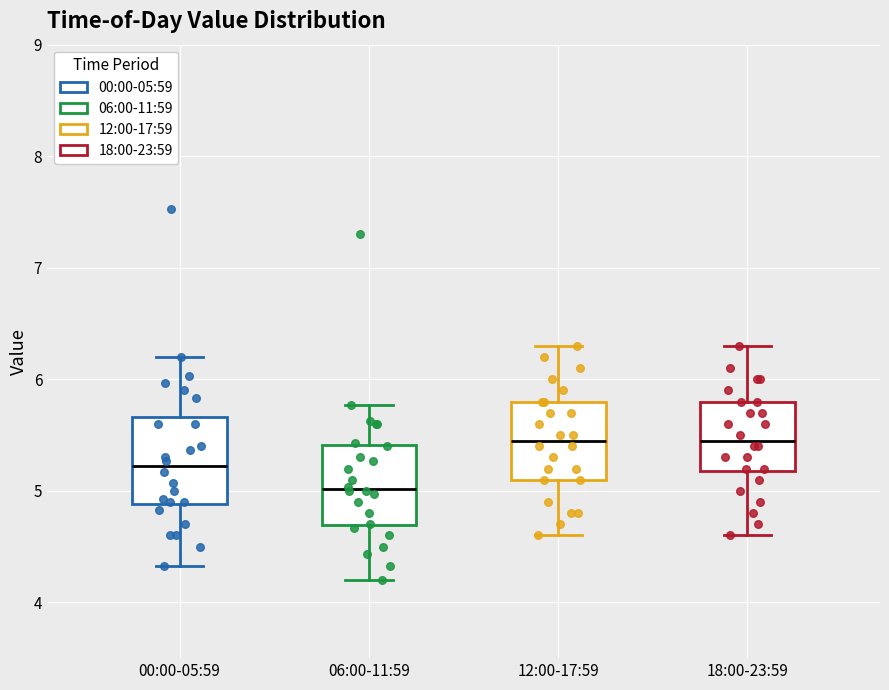

Reading left to right, transcribe this box plot: for each box, give where its median line is, the range the box spans, and where its two whiskers end, as read against the y-axis. The values are not printed on the chart, so give them approximately, as read against the axis.

00:00-05:59: median 5.2, box 4.9 to 5.7, whiskers 4.3 to 6.2
06:00-11:59: median 5.0, box 4.7 to 5.4, whiskers 4.2 to 5.8
12:00-17:59: median 5.5, box 5.1 to 5.8, whiskers 4.6 to 6.3
18:00-23:59: median 5.5, box 5.2 to 5.8, whiskers 4.6 to 6.3